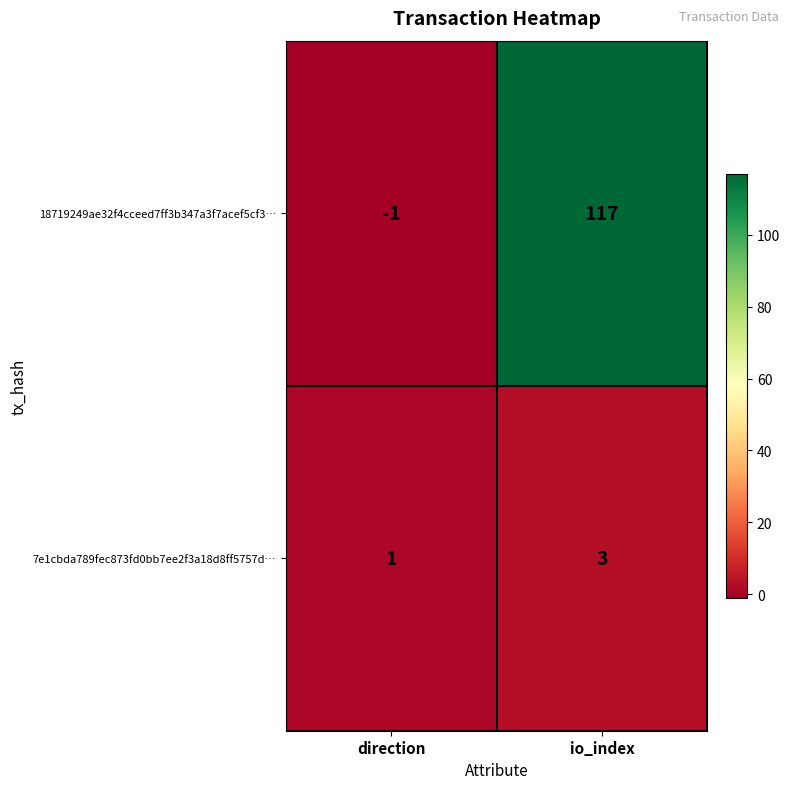

At which label does 18719249ae32f4cceed7ff3b347a3f7acef5cf3… reach its peak?

io_index